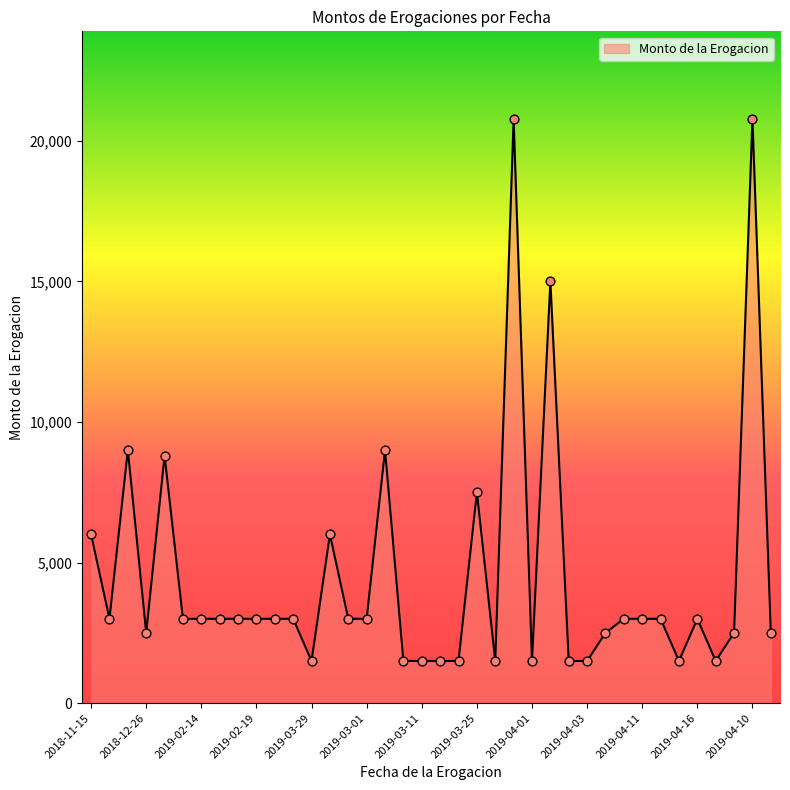

What is the difference between the maximum and minimum values?

19273.5